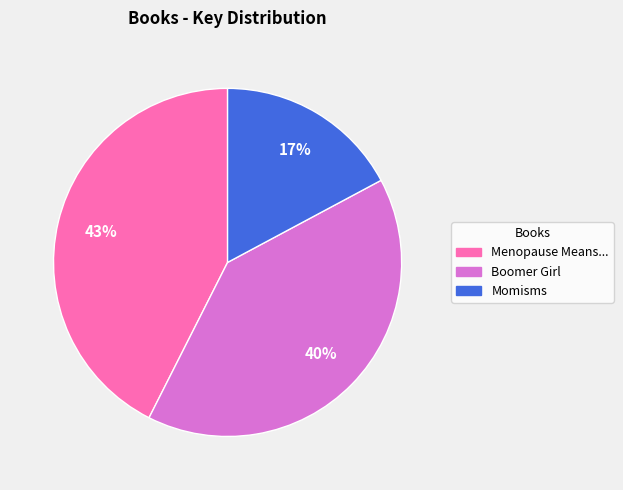

Count the number of slices in the pie.

3